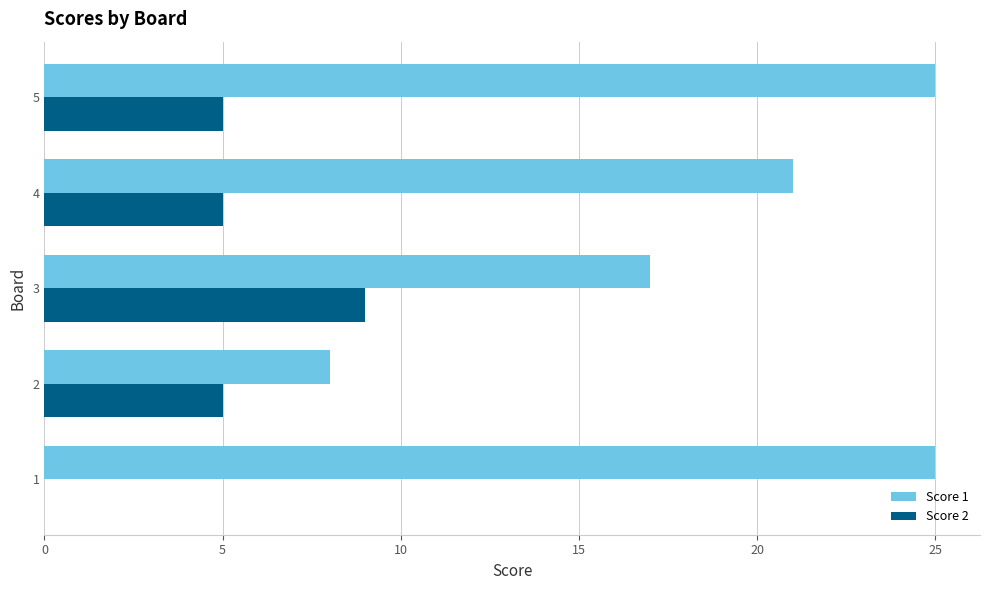

Is it true that Score 2 equals 9 at 5?

False